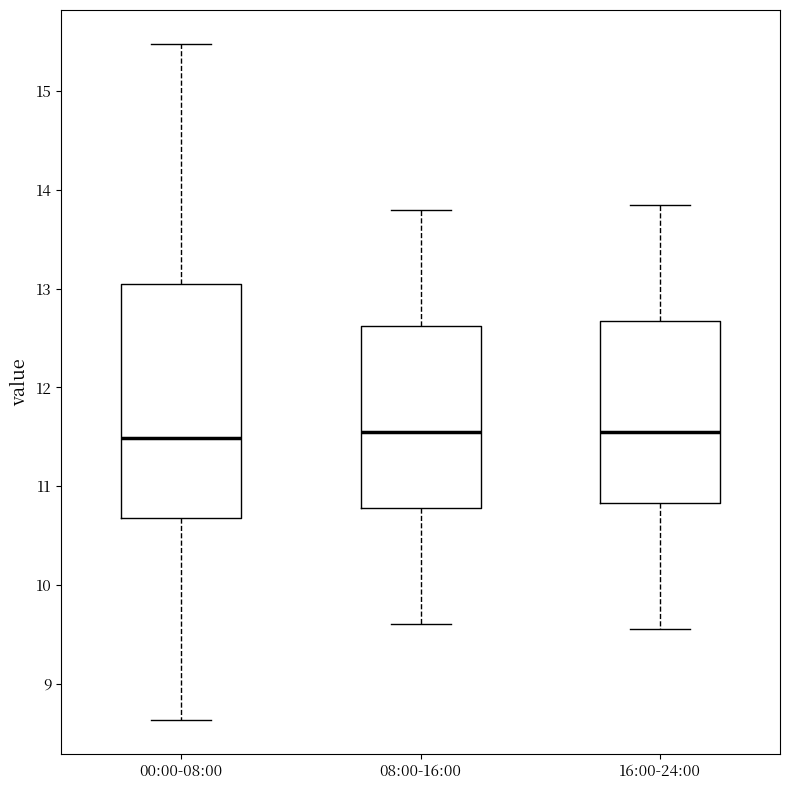

Where is the lower edge of the box for 16:00-24:00 on the y-axis? The values are not printed on the chart, so give them approximately, as read against the axis.

10.8